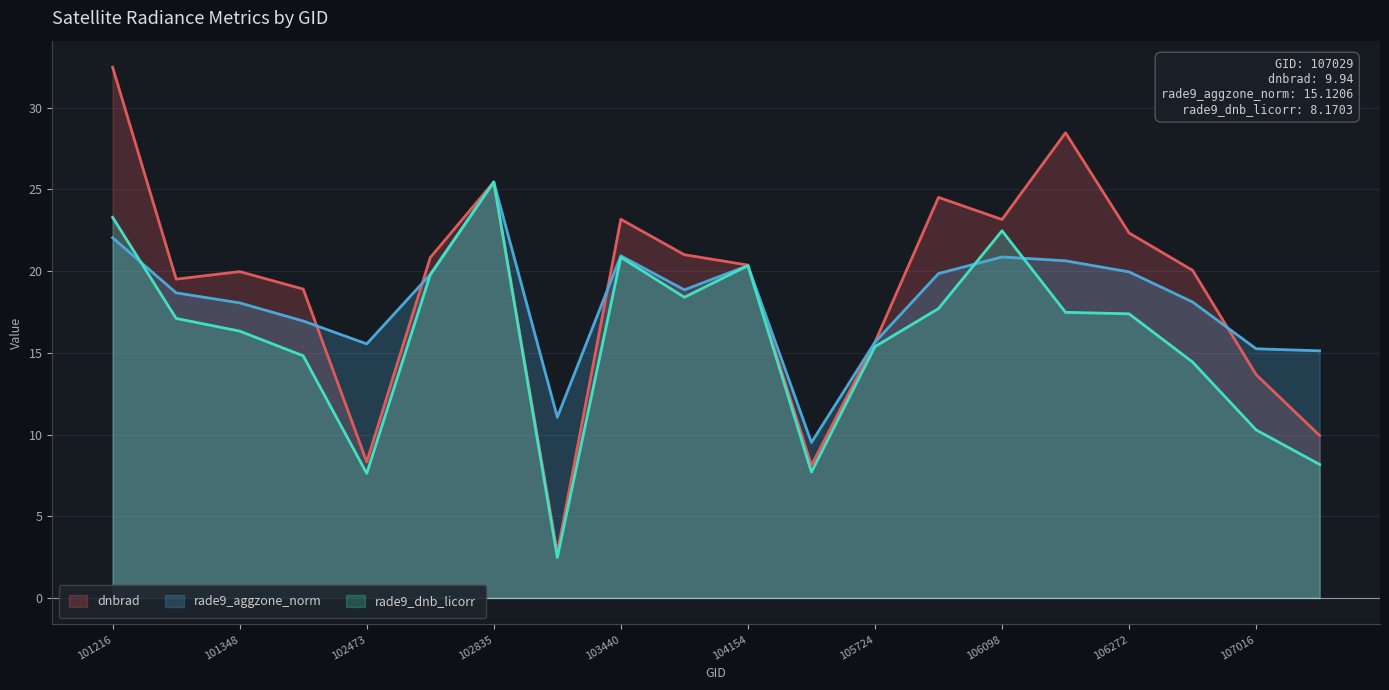

Which series ends up on top after the final intersection of dnbrad and rade9_aggzone_norm?

rade9_aggzone_norm